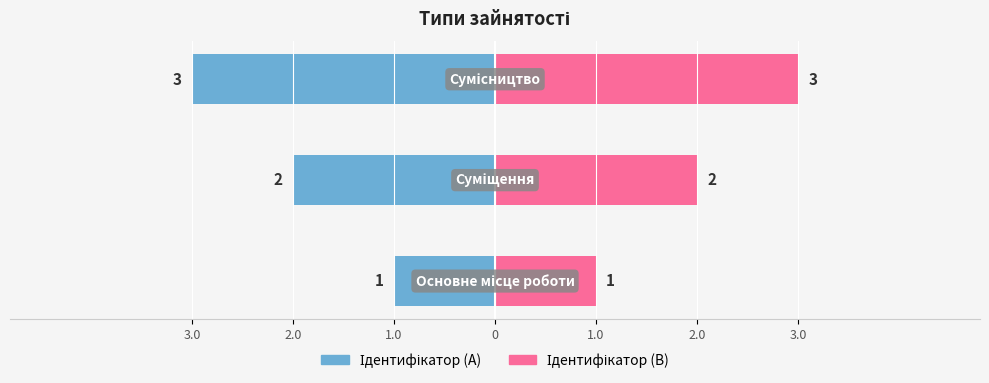

How many values in the Ідентифікатор (право) series are below 2?

1